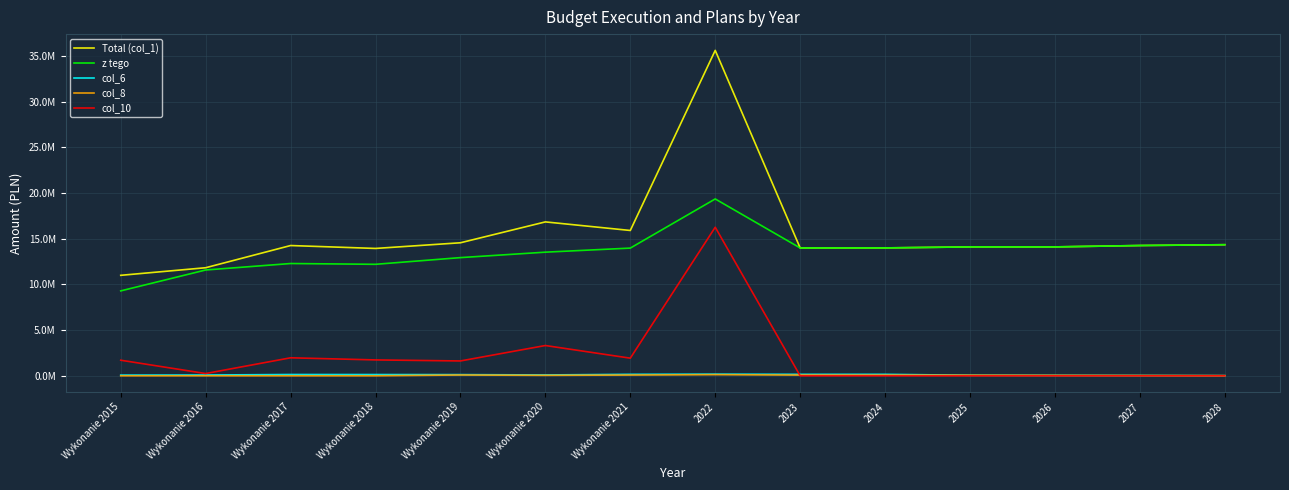

What are all the series names shown in the legend?

Total (col_1), z tego, col_6, col_8, col_10